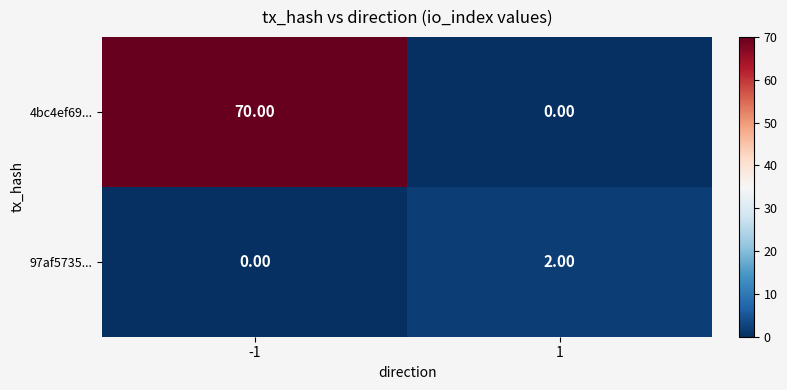

List the series in order of their peak value, lowest first.

97af5735..., 4bc4ef69...